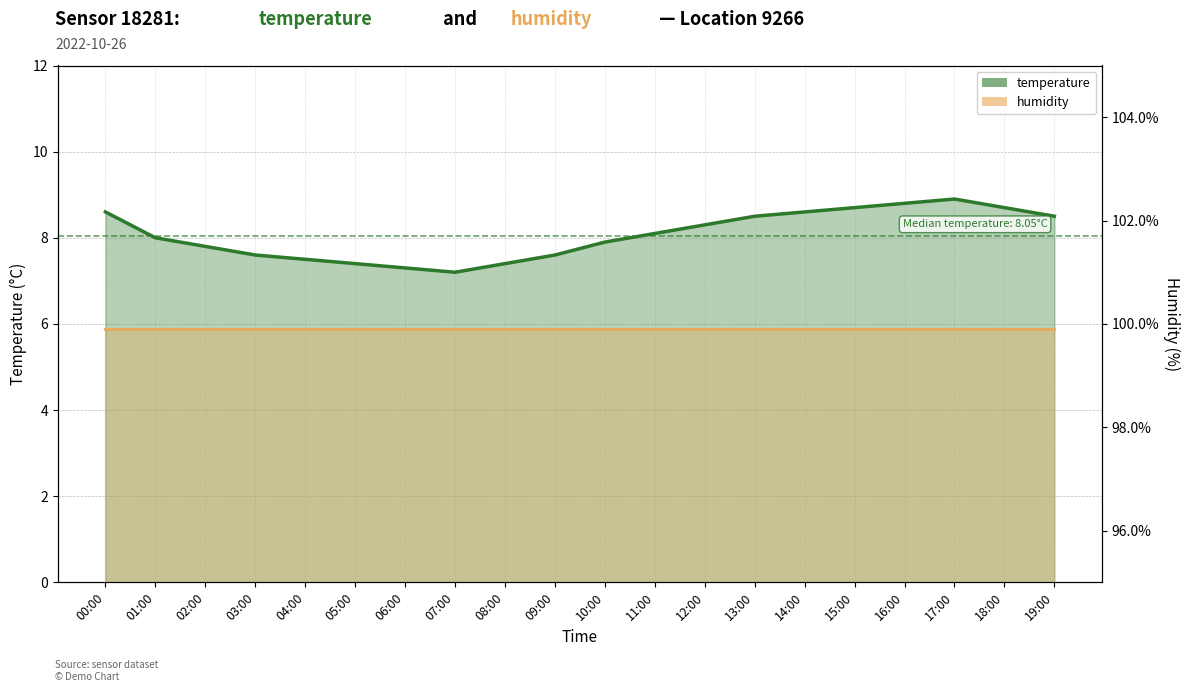

Rank the categories by value from lowest to highest.

07:00, 06:00, 05:00, 08:00, 04:00, 03:00, 09:00, 02:00, 10:00, 01:00, 11:00, 12:00, 13:00, 19:00, 00:00, 14:00, 15:00, 18:00, 16:00, 17:00